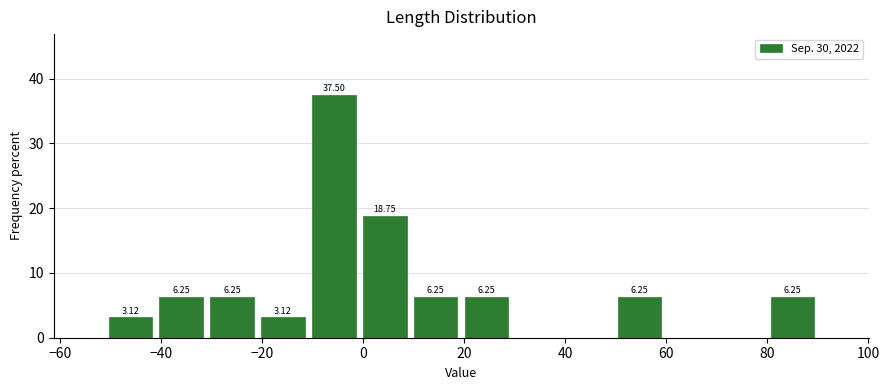

Which range on the x-axis has the tallest bar?

-10 to 0